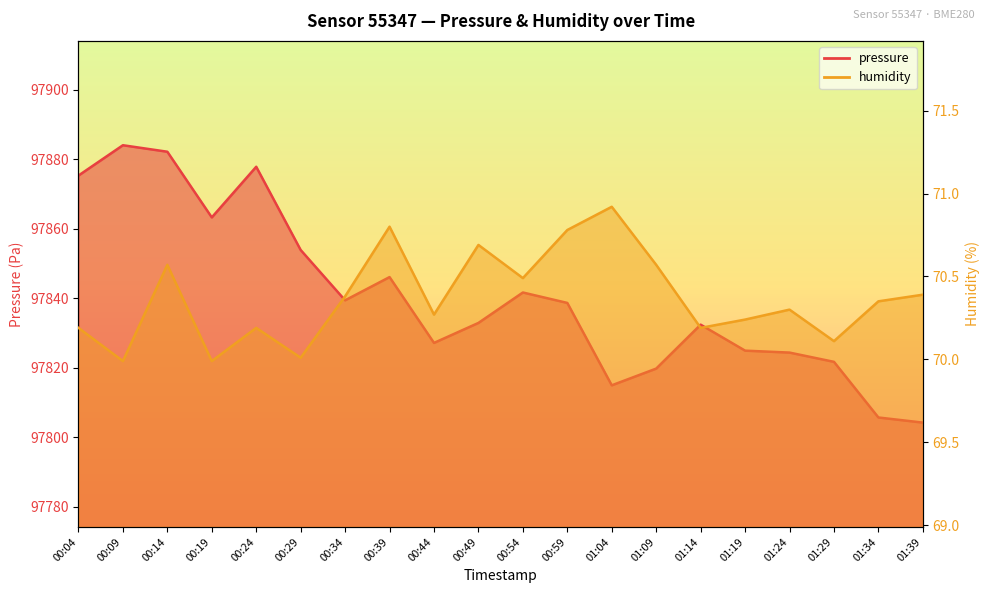

How many distinct data groups are displayed?

2